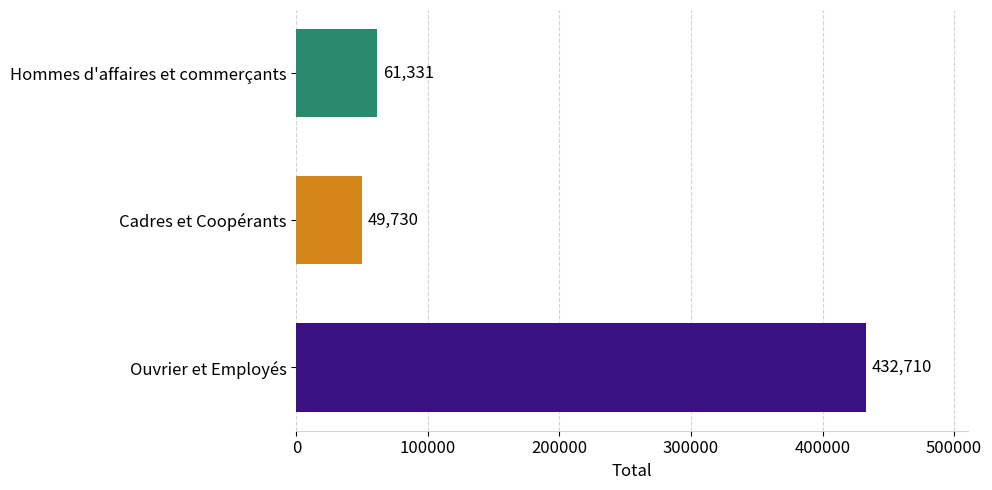

What is the change in value from Cadres et Coopérants to Hommes d'affaires et commerçants?

+11601